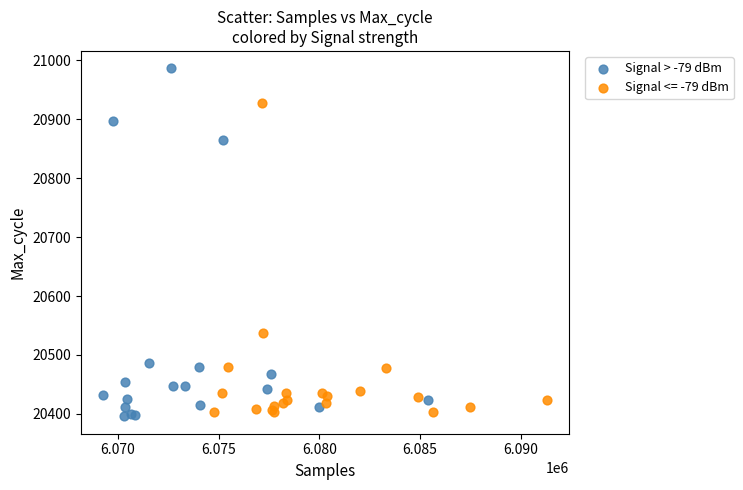

Which series contains the highest Y value?

Signal > -79 dBm